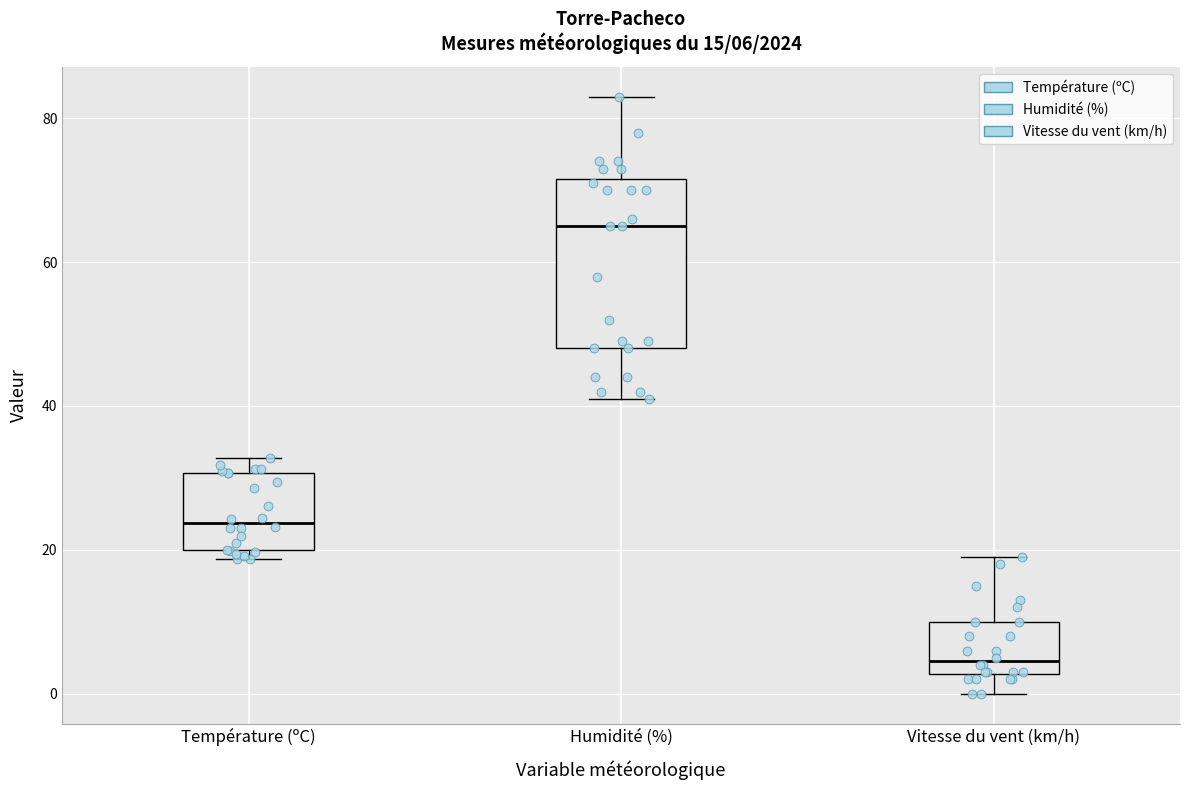

Which box is the tallest, from its lower edge to its upper edge?

Humidité (%)